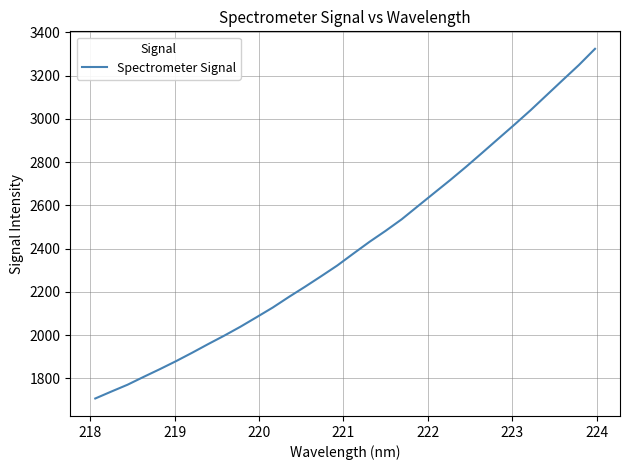

What is the difference between the maximum and minimum values?

1617.4